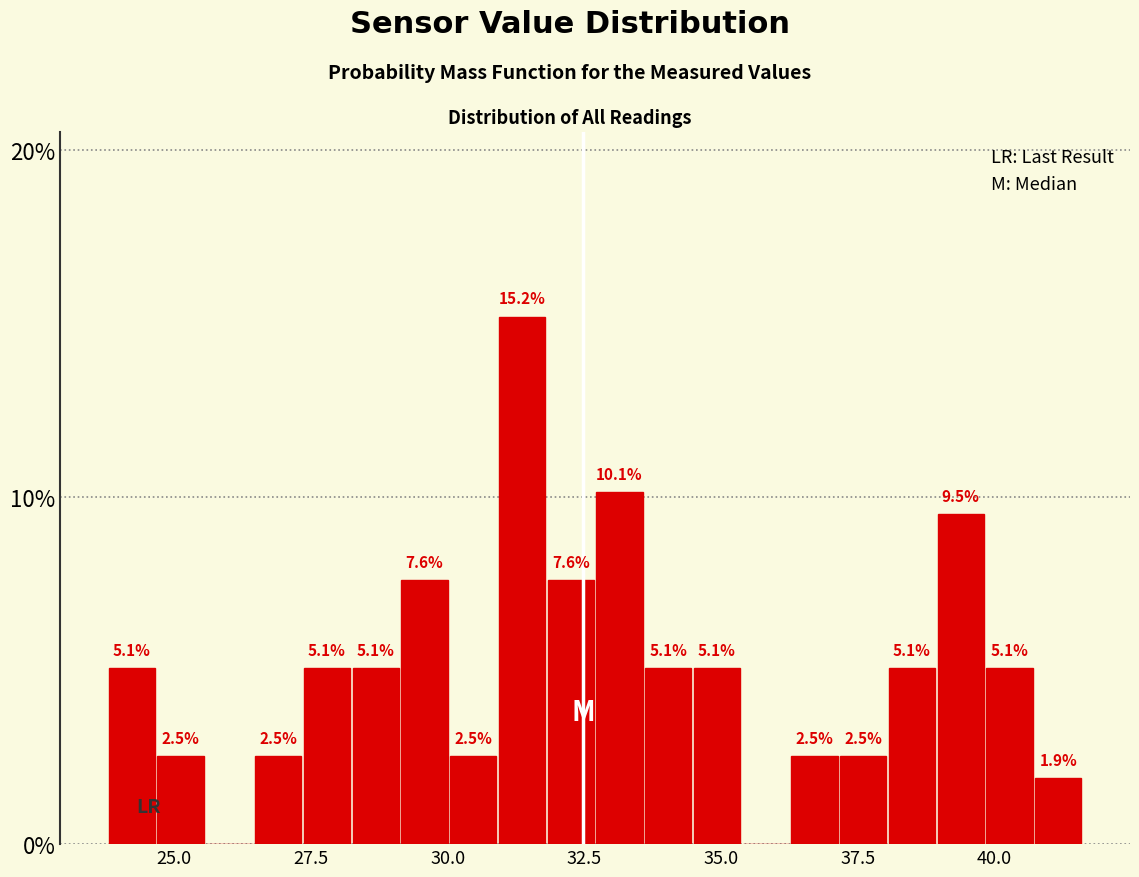

Around what value on the x-axis is the tallest bar? Give the approximate position of its centre, as read against the axis.

31.5